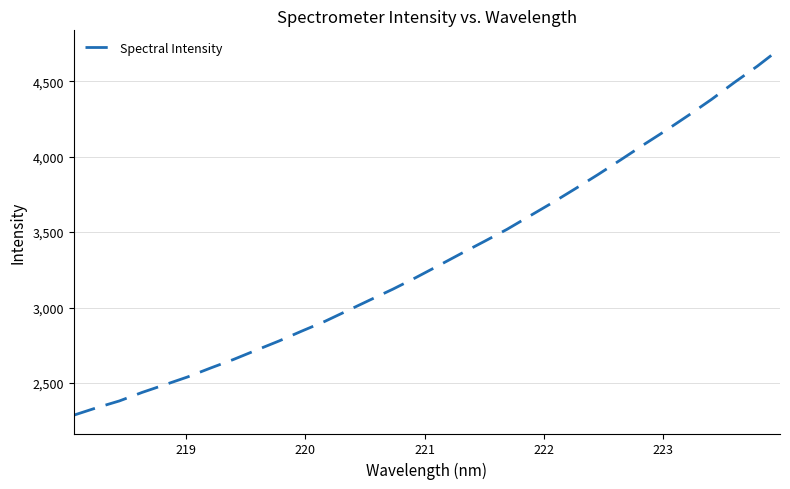

What is the minimum value shown in the chart?

2286.5